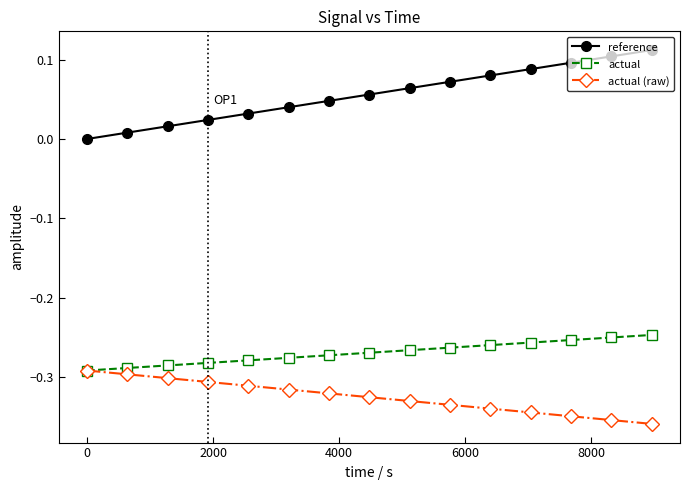

How many positive values does the reference series have?

14